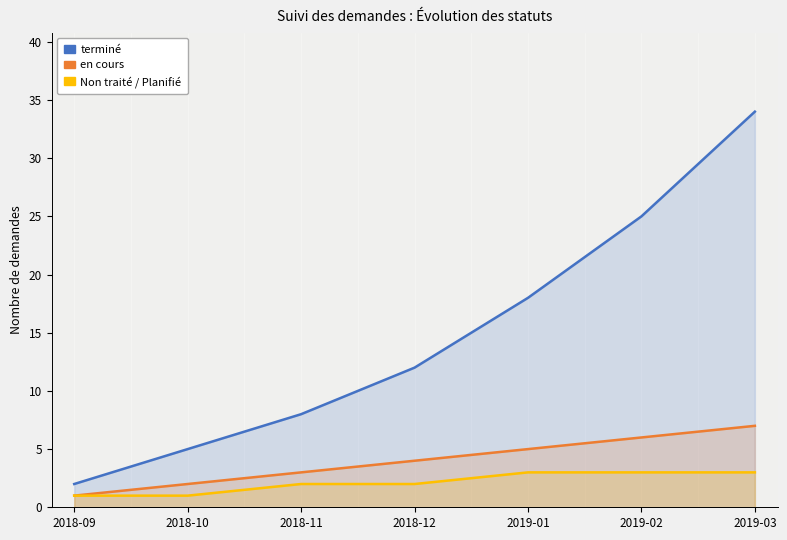

Reading left to right, list all the values displayed in this chart.

terminé: 2	5	8	12	18	25	34
en cours: 1	2	3	4	5	6	7
Non traité / Planifié: 1	1	2	2	3	3	3